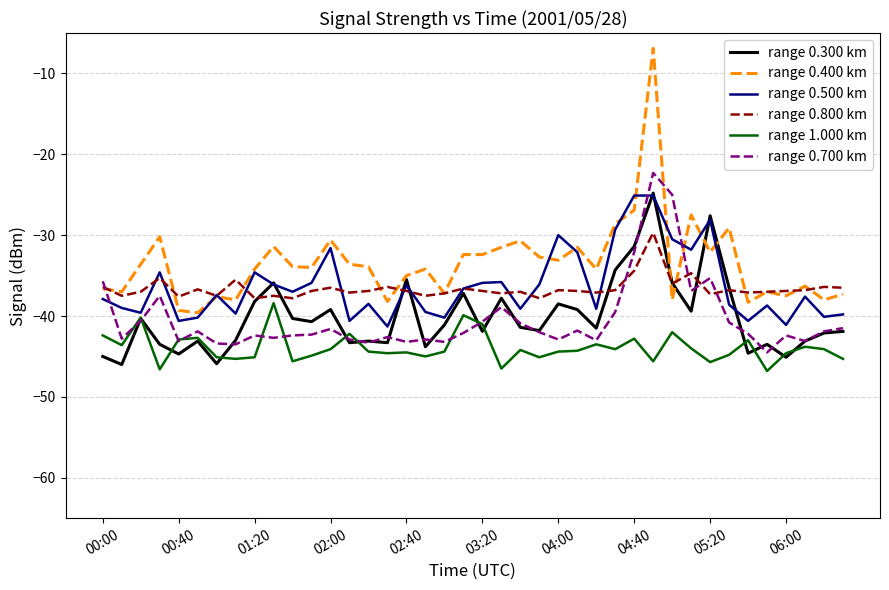

What is the highest value of the range 0.500 km series?

-25.1